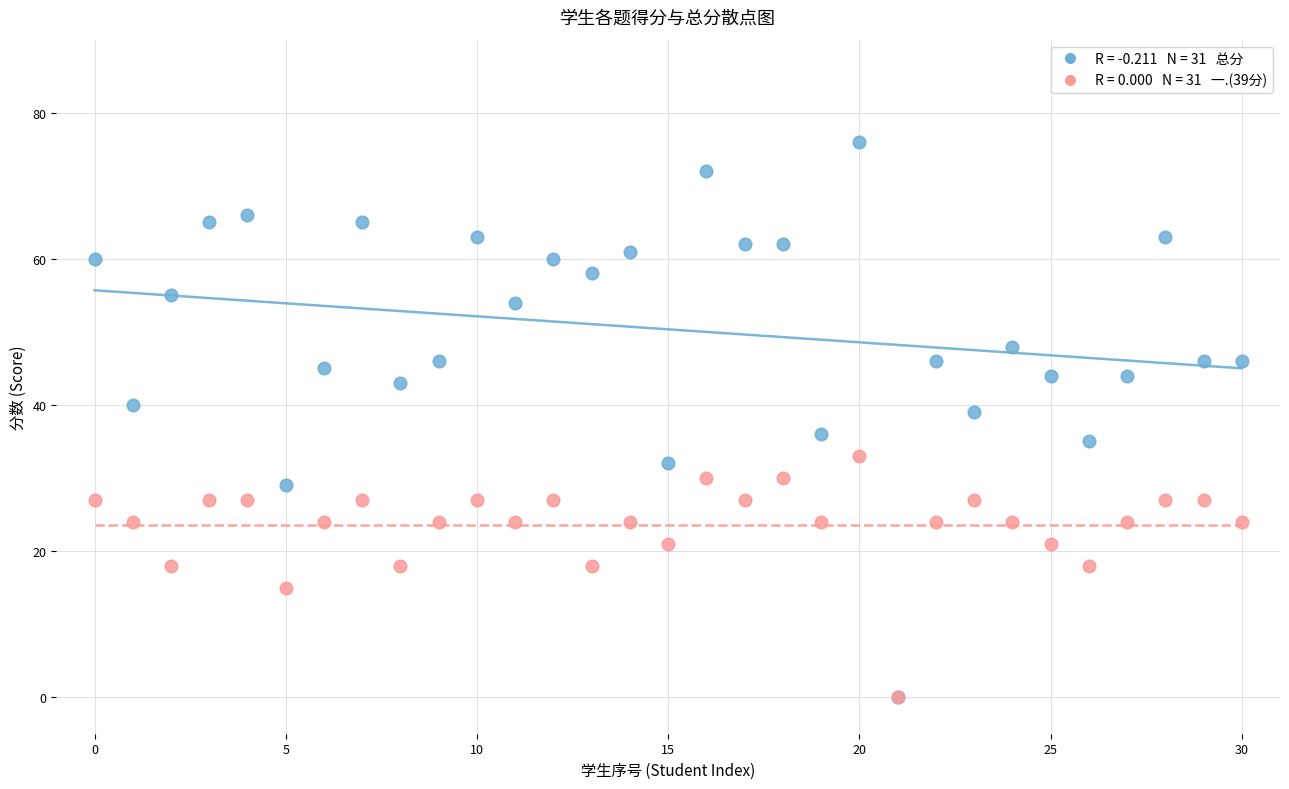

Across all series, what Y value is closest to 38?

39